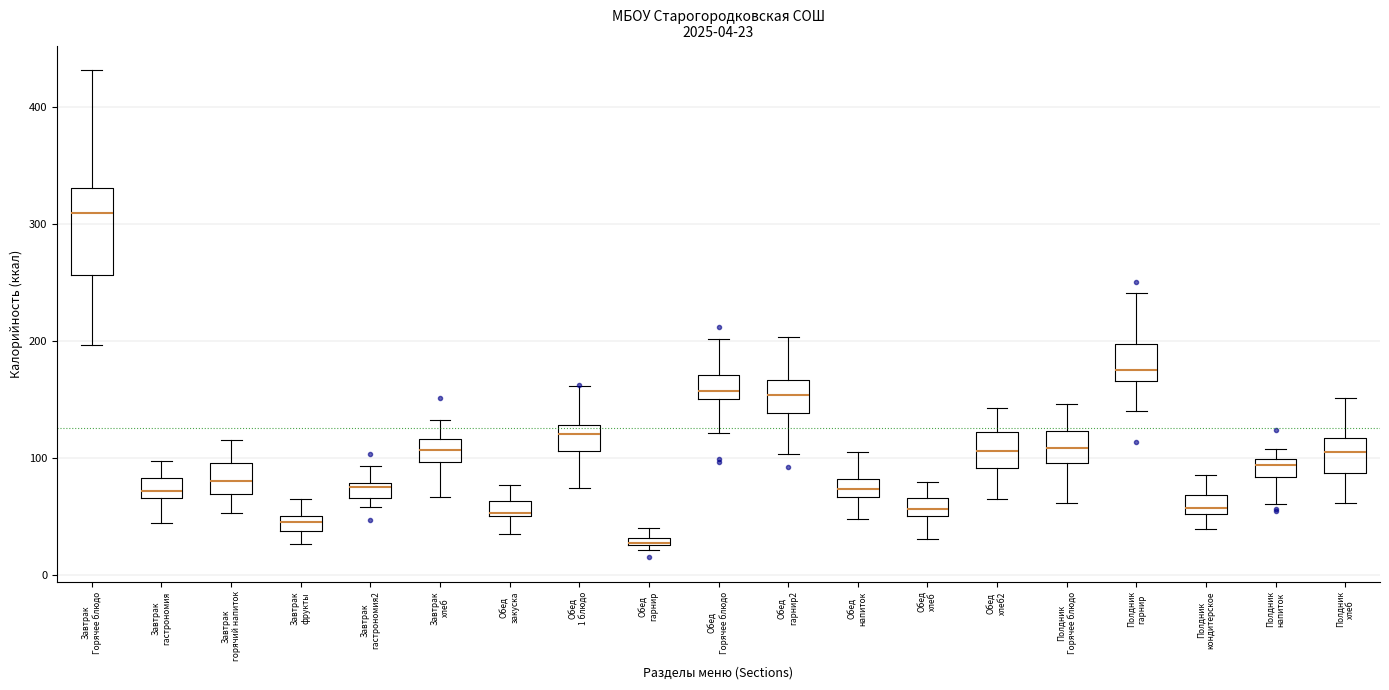

Which box's median line is the lowest?

Обед гарнир